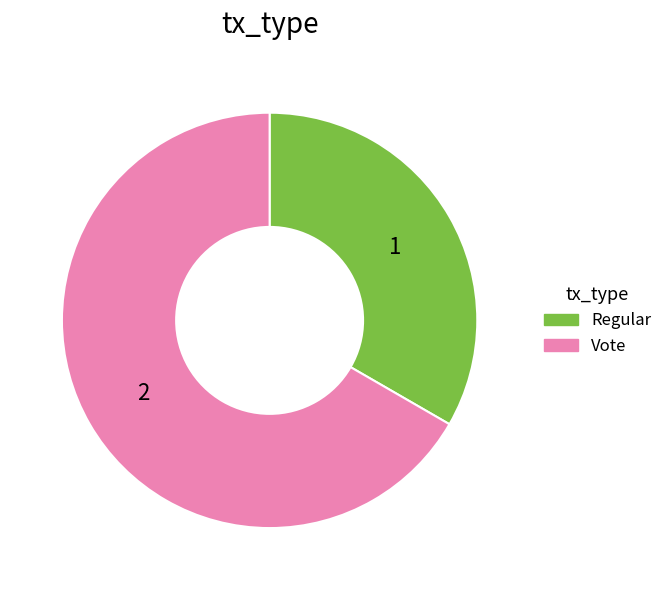

Does any single category account for the majority?

Yes